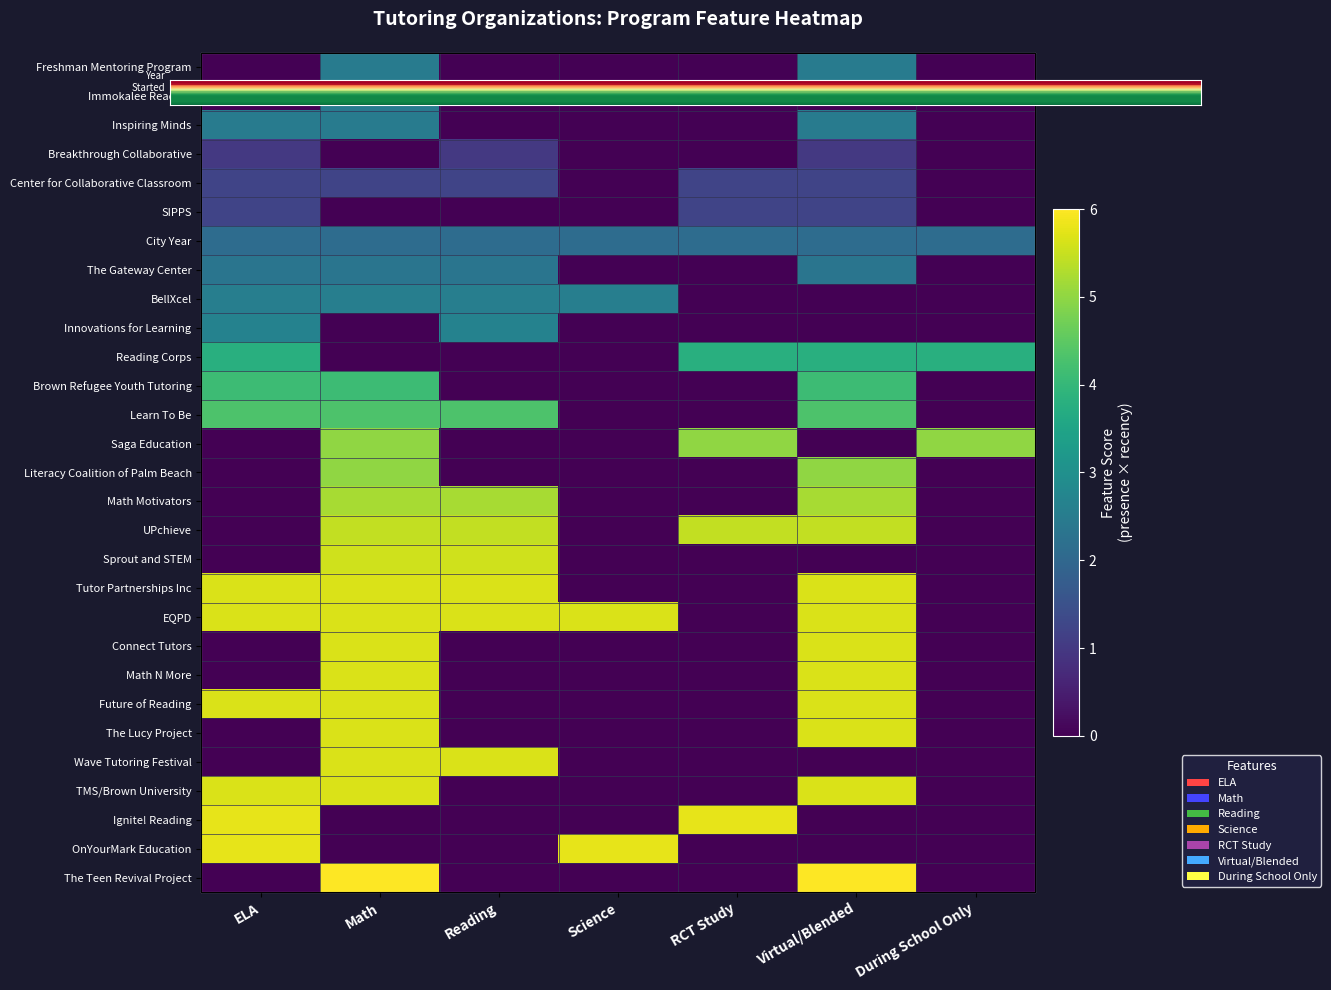

How many values in the Math Motivators series exceed 0?

3